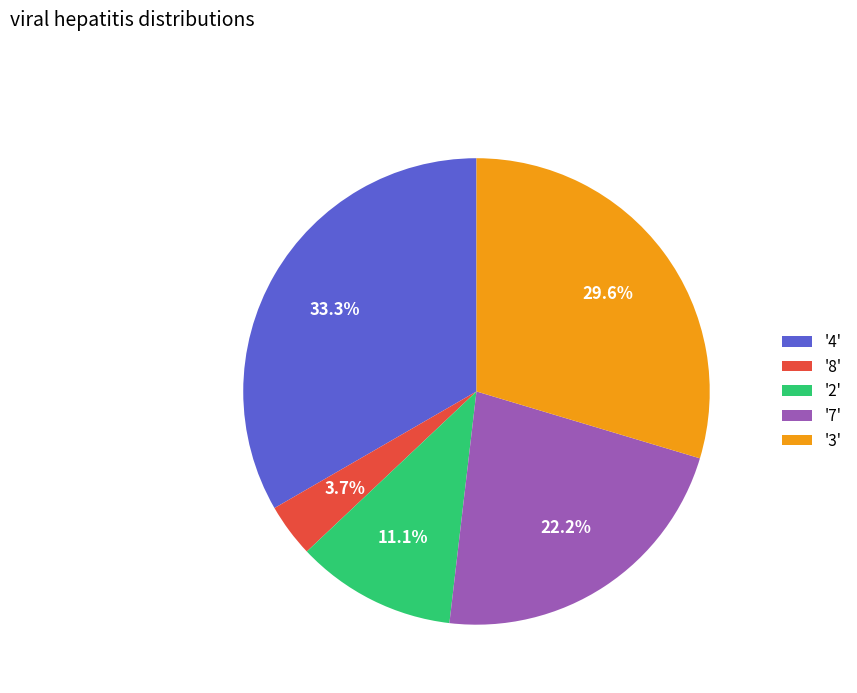

Rank the categories by value from lowest to highest.

'8', '2', '7', '3', '4'